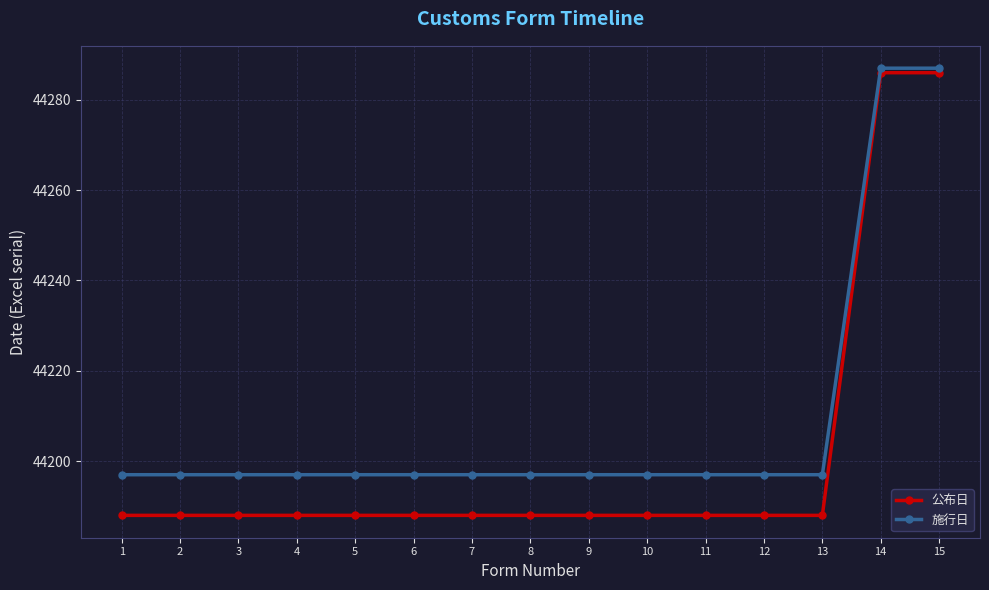

Is it true that 公布日 equals 59512 at 15?

False